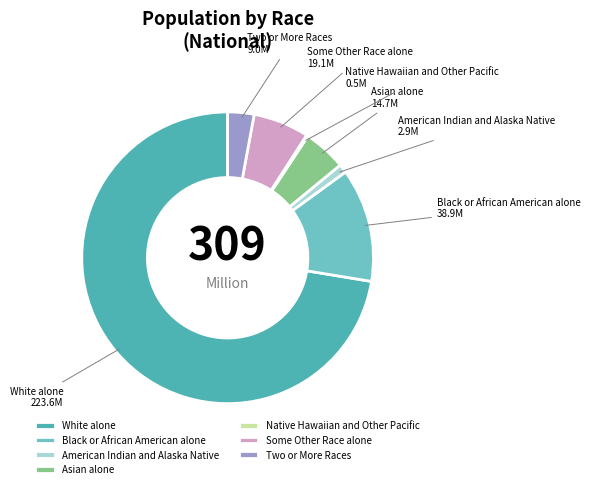

The White alone slice represents 72% of the pie. True or false?

True